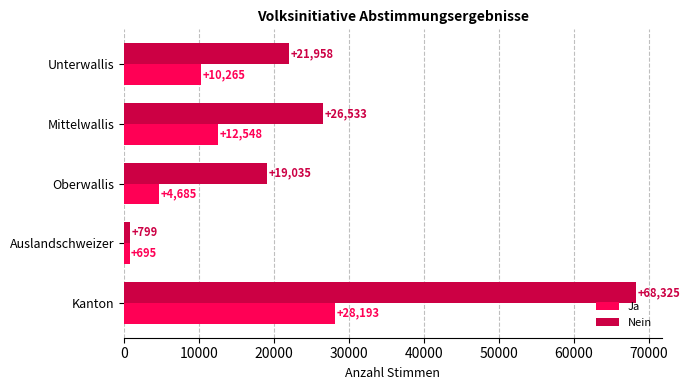

What is the approximate value of Ja at Unterwallis?

10265